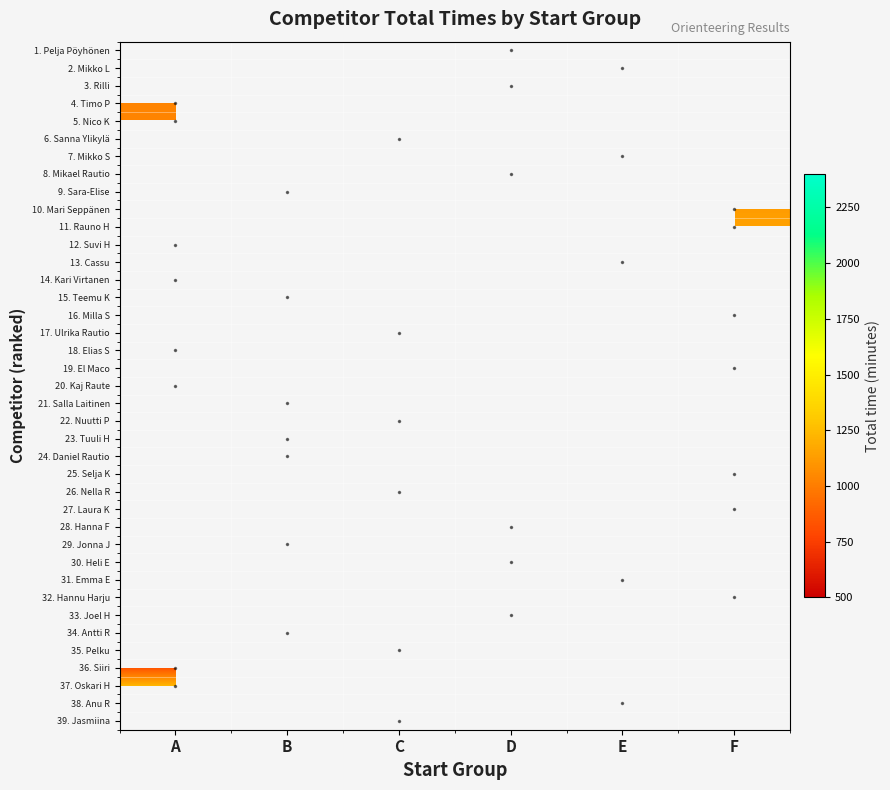

Which category has the highest value across all series?

A